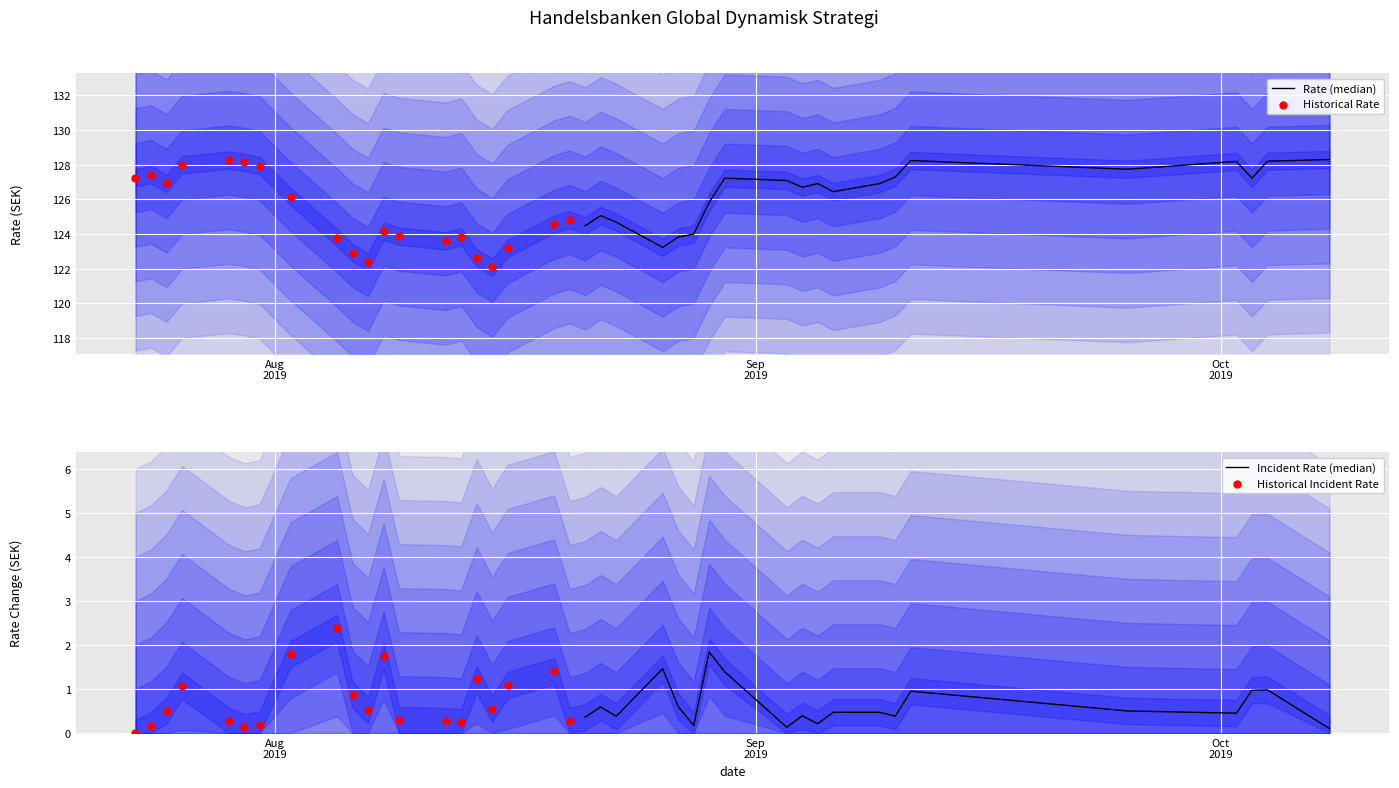

What are all the series names shown in the legend?

Rate (median), Historical Rate, Incident Rate (median), Historical Incident Rate